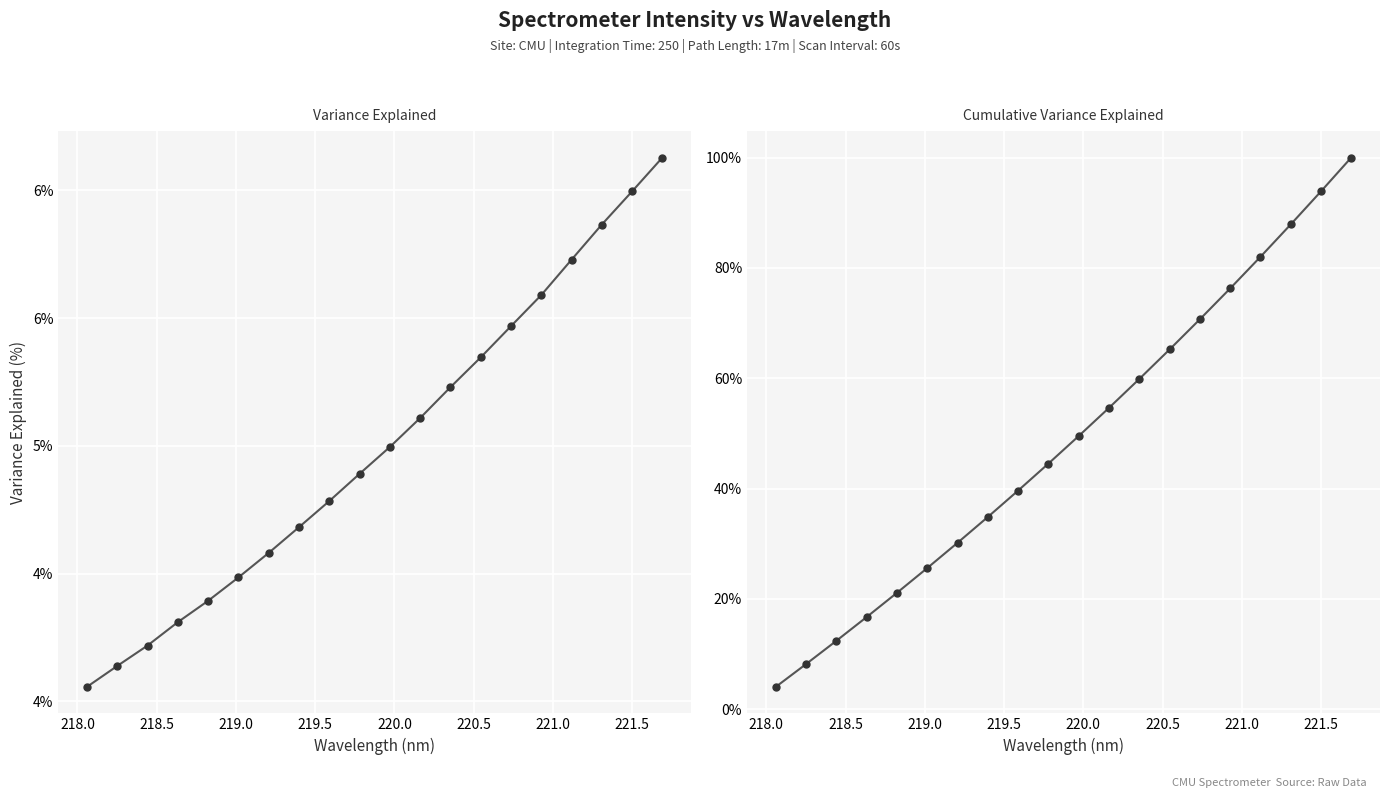

Is the value of Cumulative Variance Explained at 10 greater than the value of Variance Explained at 19?

Yes